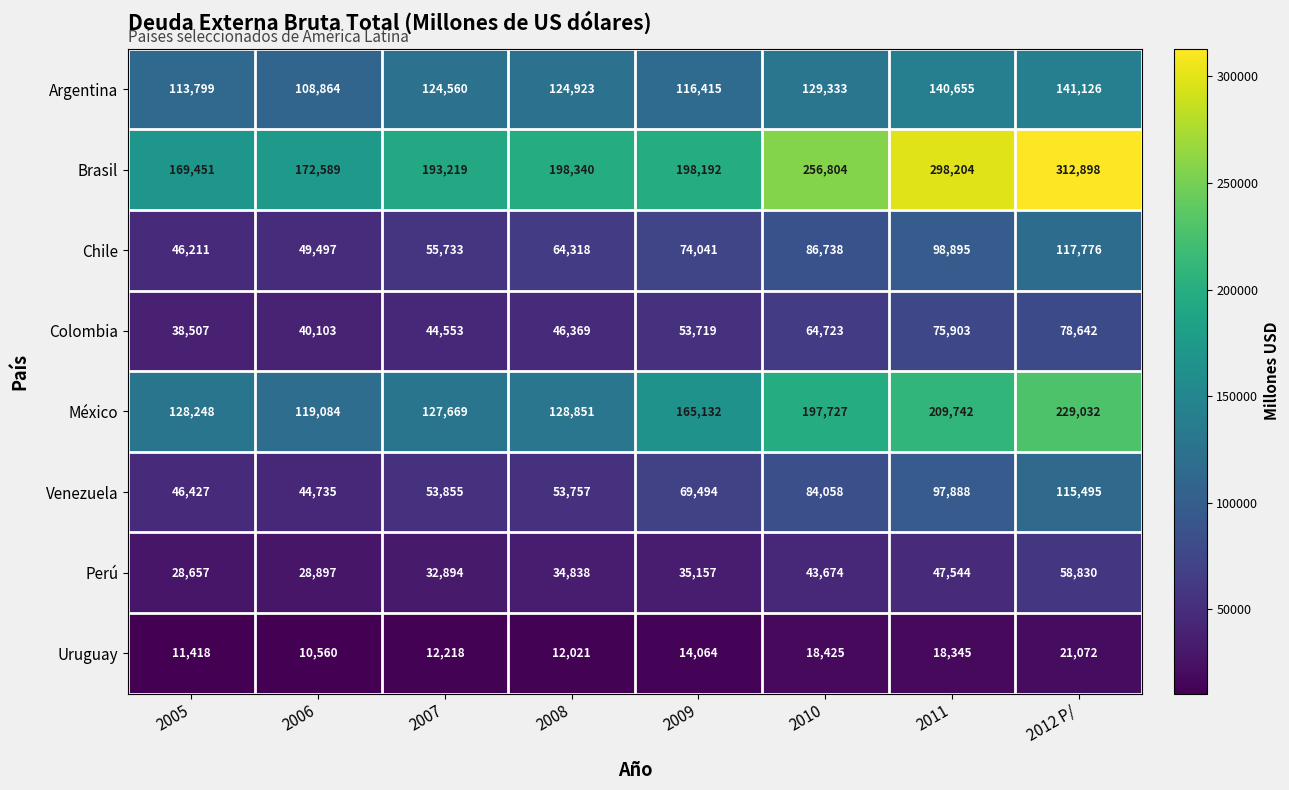

At how many categories does at least one series exceed 211876?

3